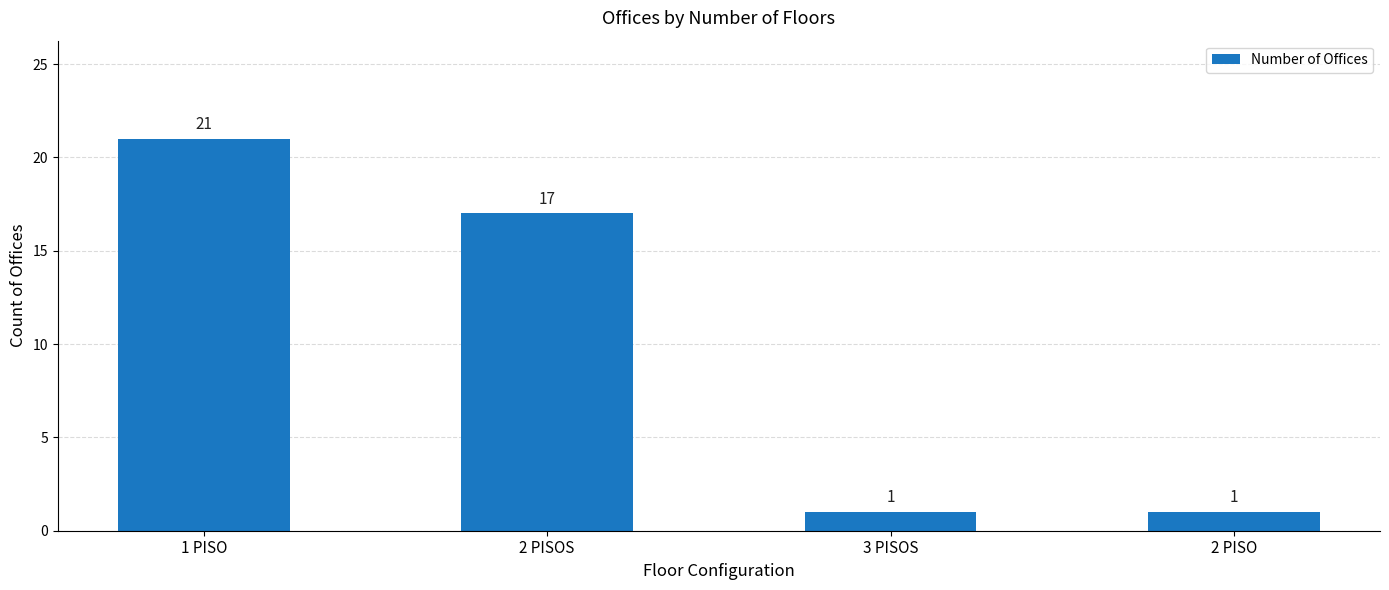

True or false: the data shows 11 at 2 PISOS.

False